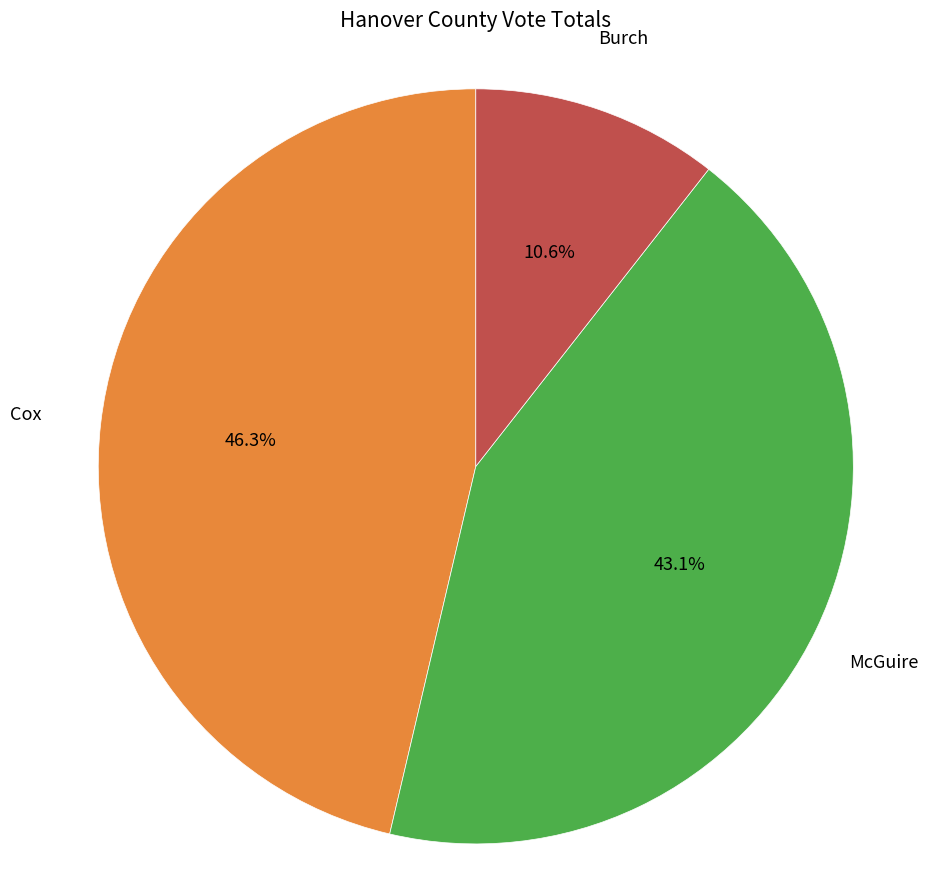

Does any single category account for the majority?

No